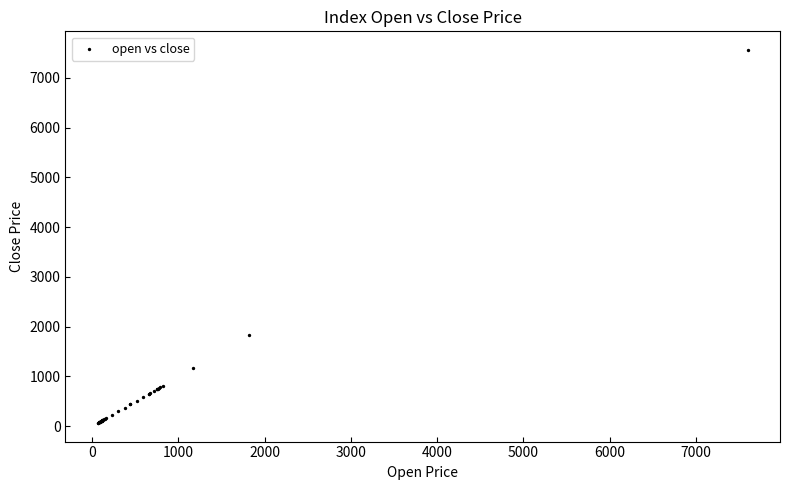

What Y value in the scatter plot is closest to 3812?

1824.9